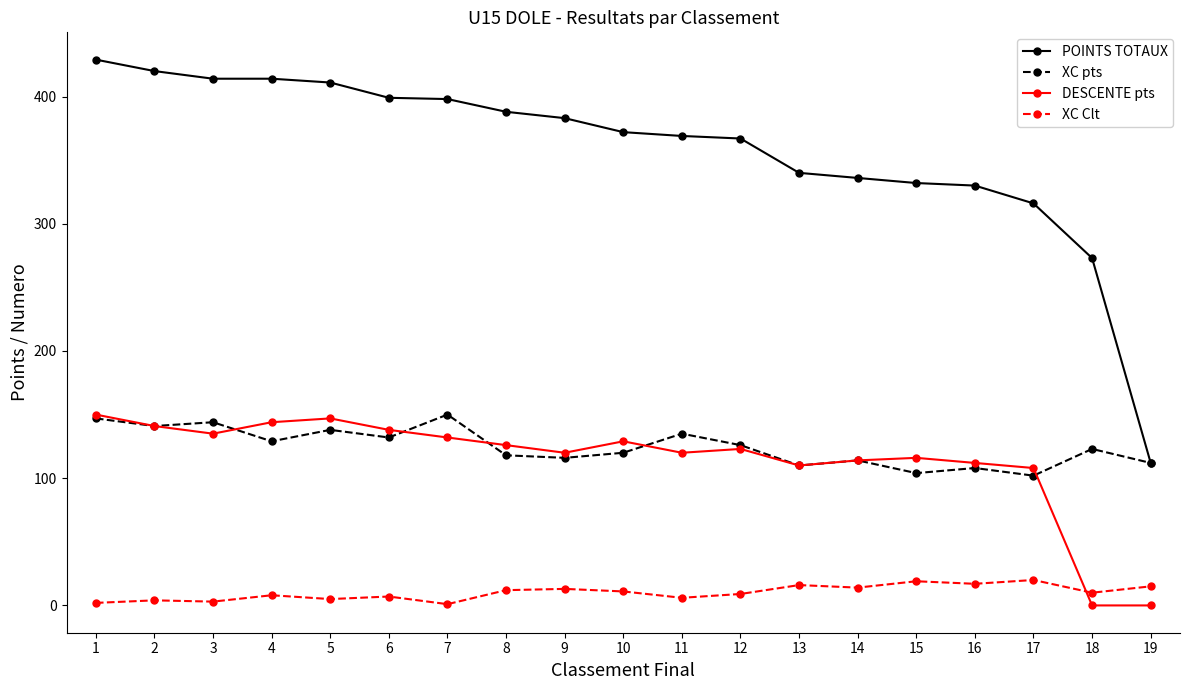

What is the maximum value for DESCENTE pts?

150